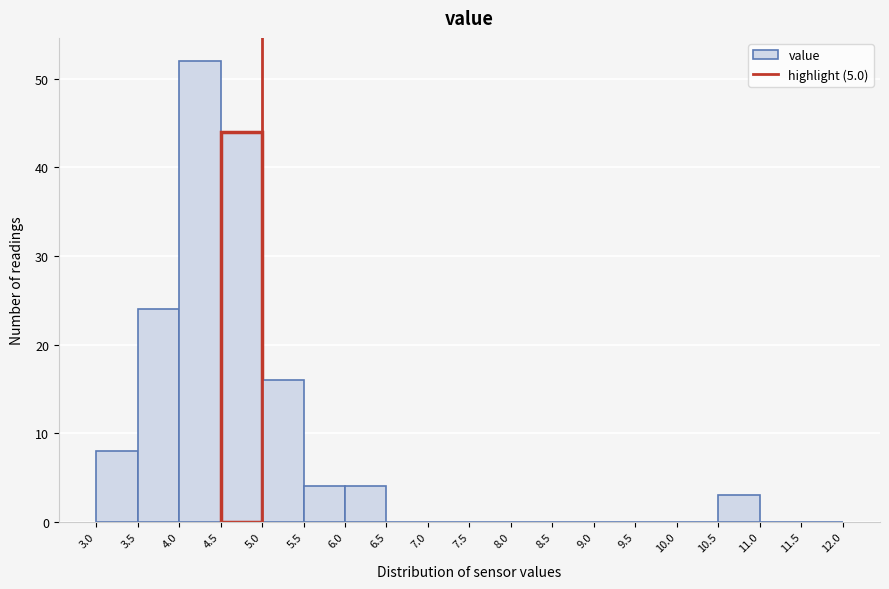

How tall is the bar that spans 5.5 to 6.0 on the x-axis? The values are not printed on the chart, so give them approximately, as read against the axis.

4